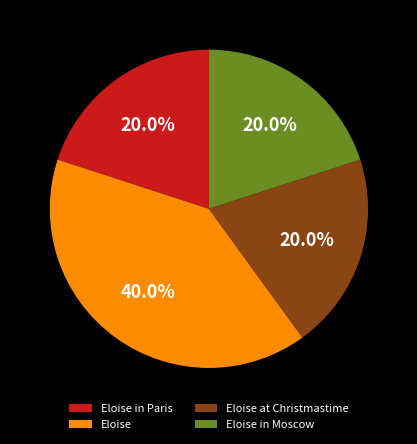

Count the number of slices in the pie.

4